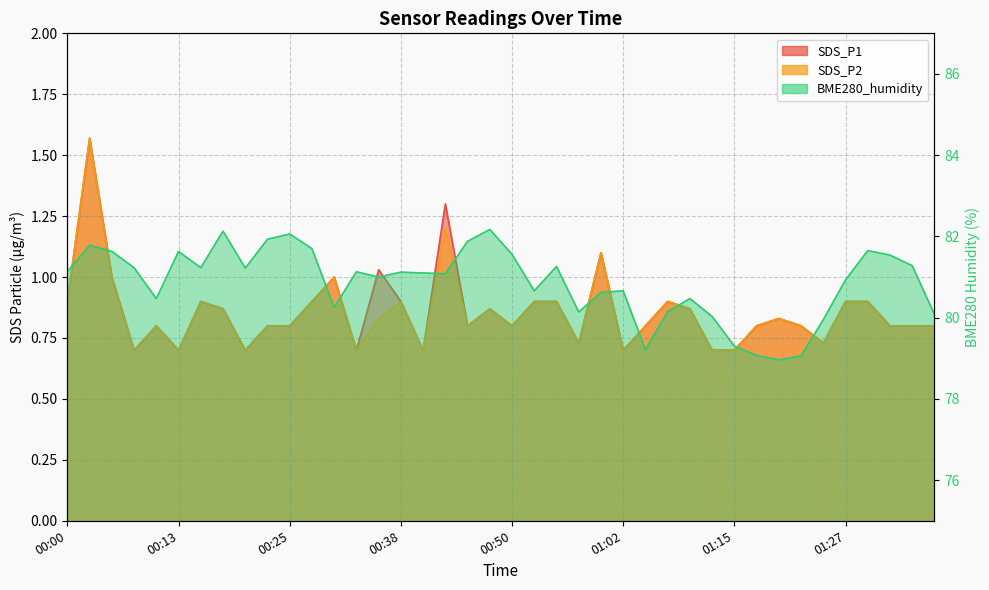

True or false: SDS_P2 and BME280_humidity cross at least once.

False